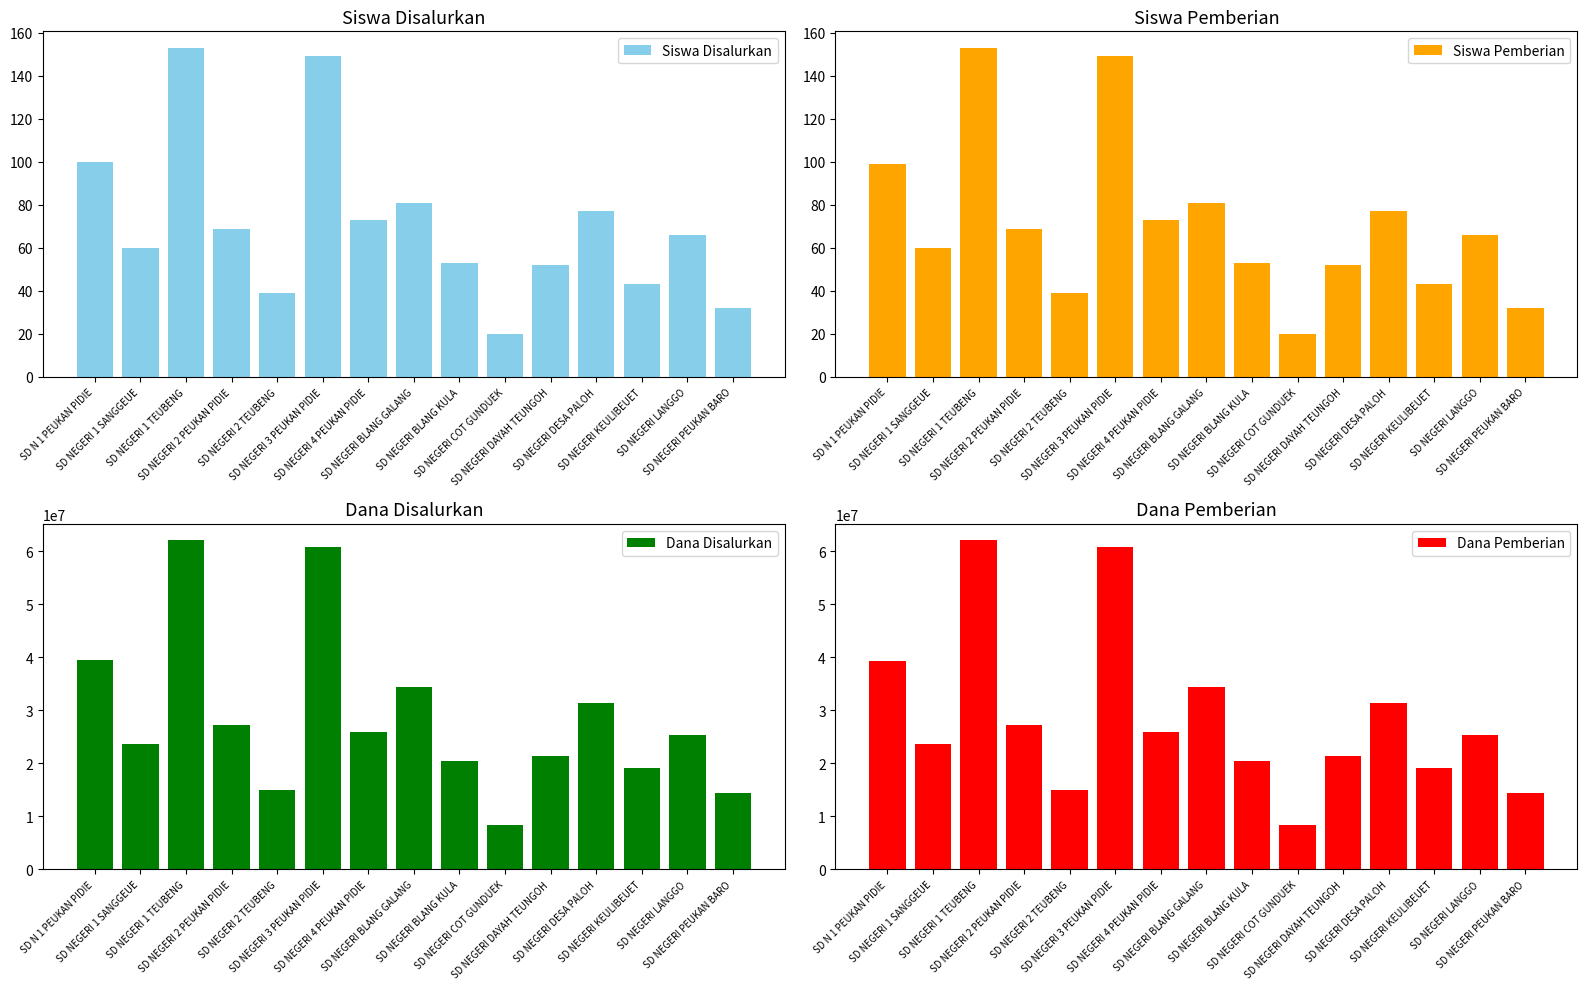

How many data points does each series have?

15